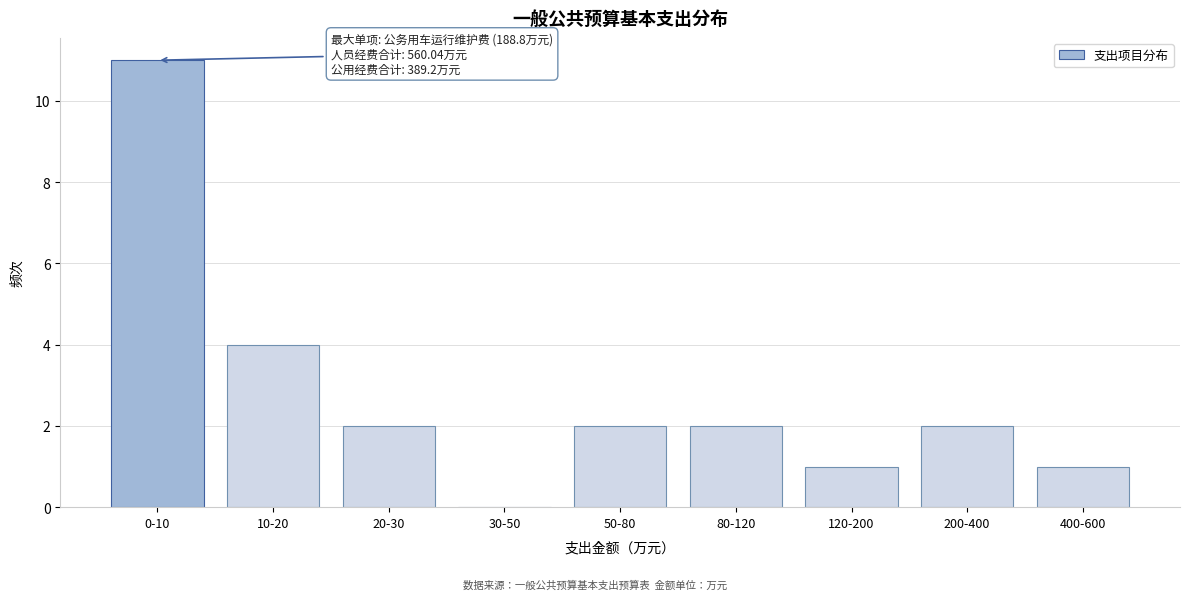

Reading left to right, extract all data points from this chart.

0-10=11	10-20=4	20-30=2	30-50=0	50-80=2	80-120=2	120-200=1	200-400=2	400-600=1